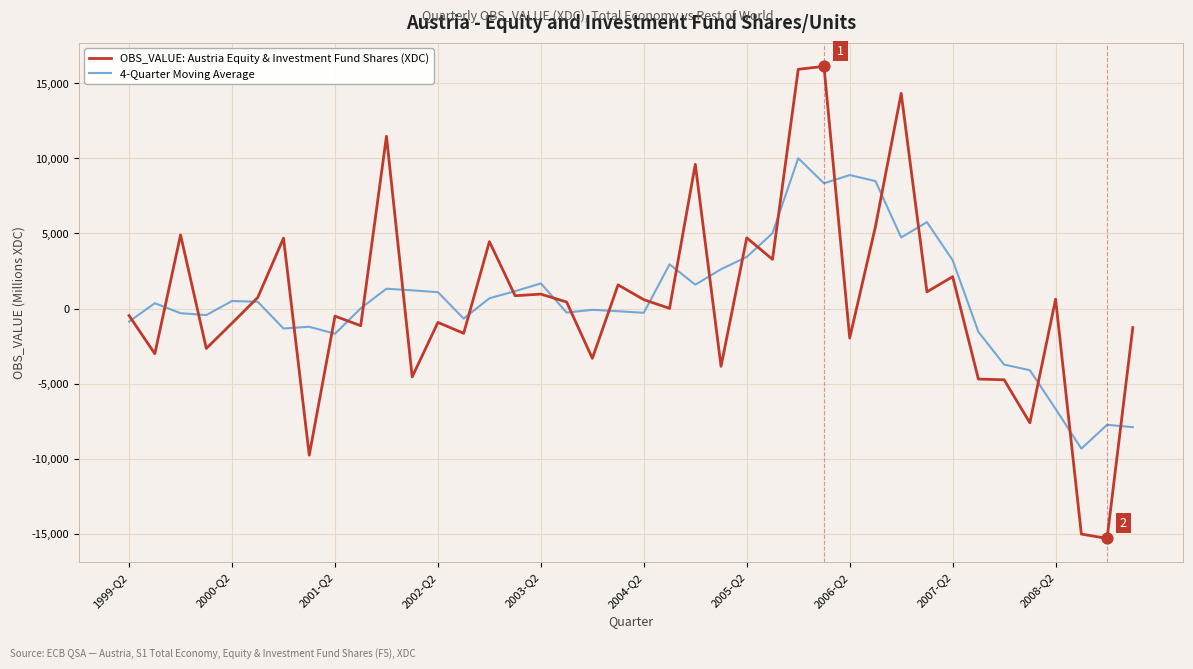

Which series has the widest spread of values?

OBS_VALUE: Austria Equity & Investment Fund Shares (XDC)